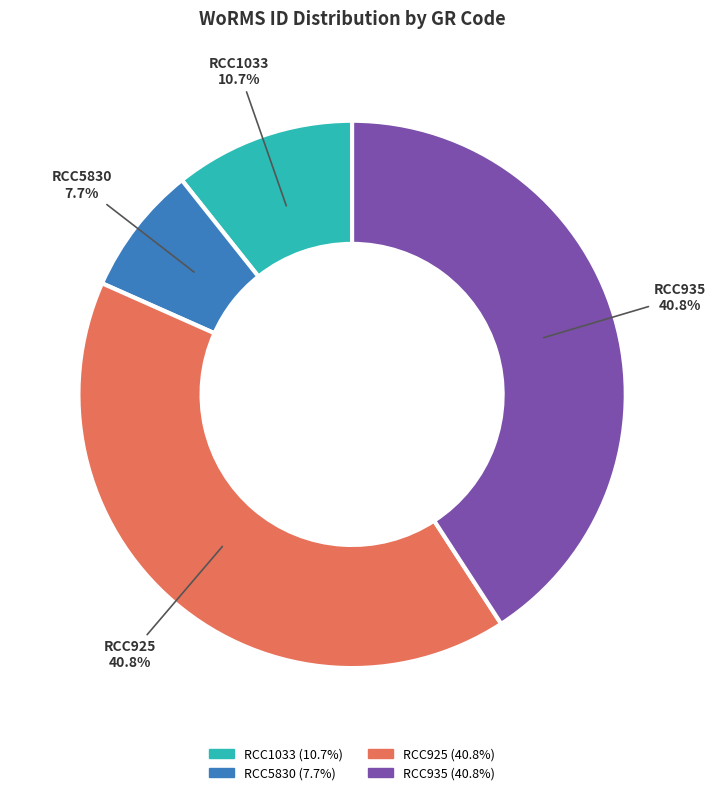

What is the smallest slice in the pie chart?

RCC5830